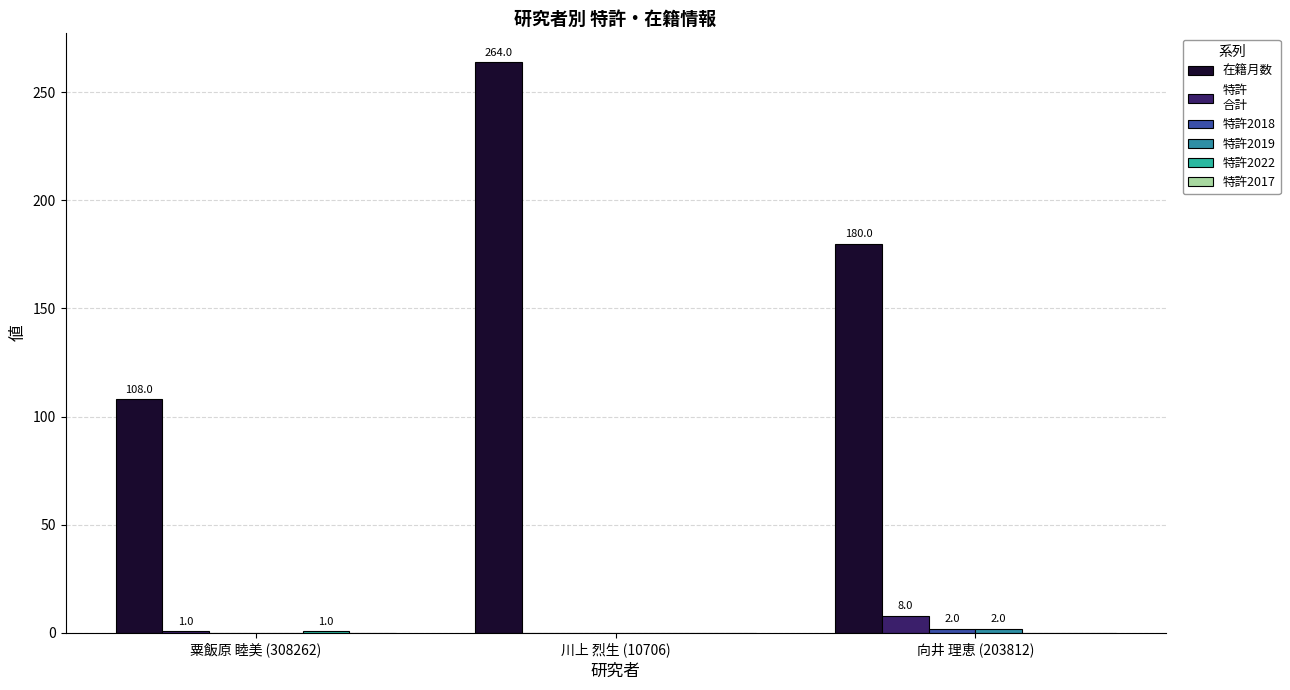

What is the maximum value shown in the chart?

264